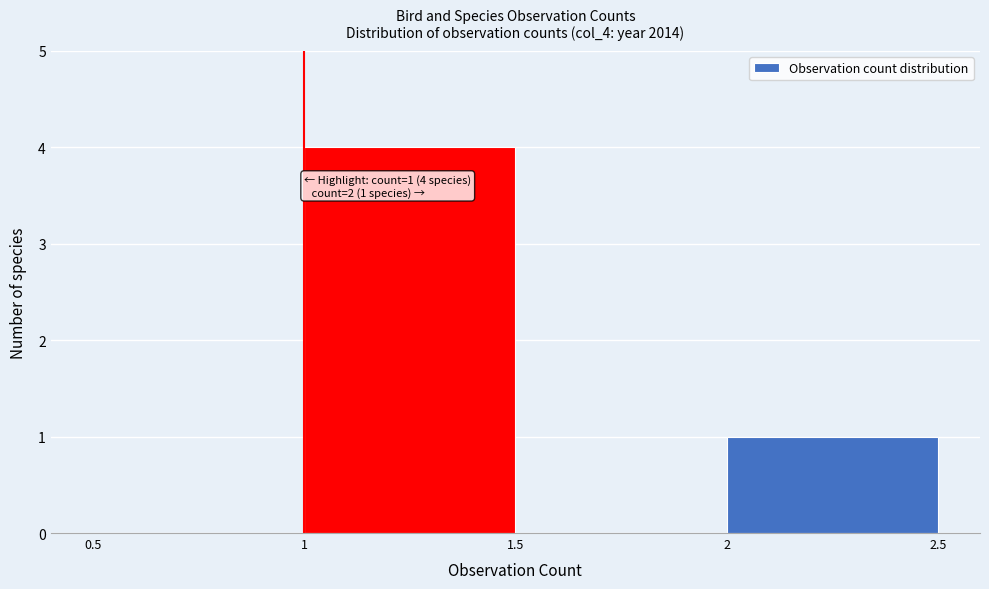

Over which range of the x-axis is the bar tallest?

1 to 1.5